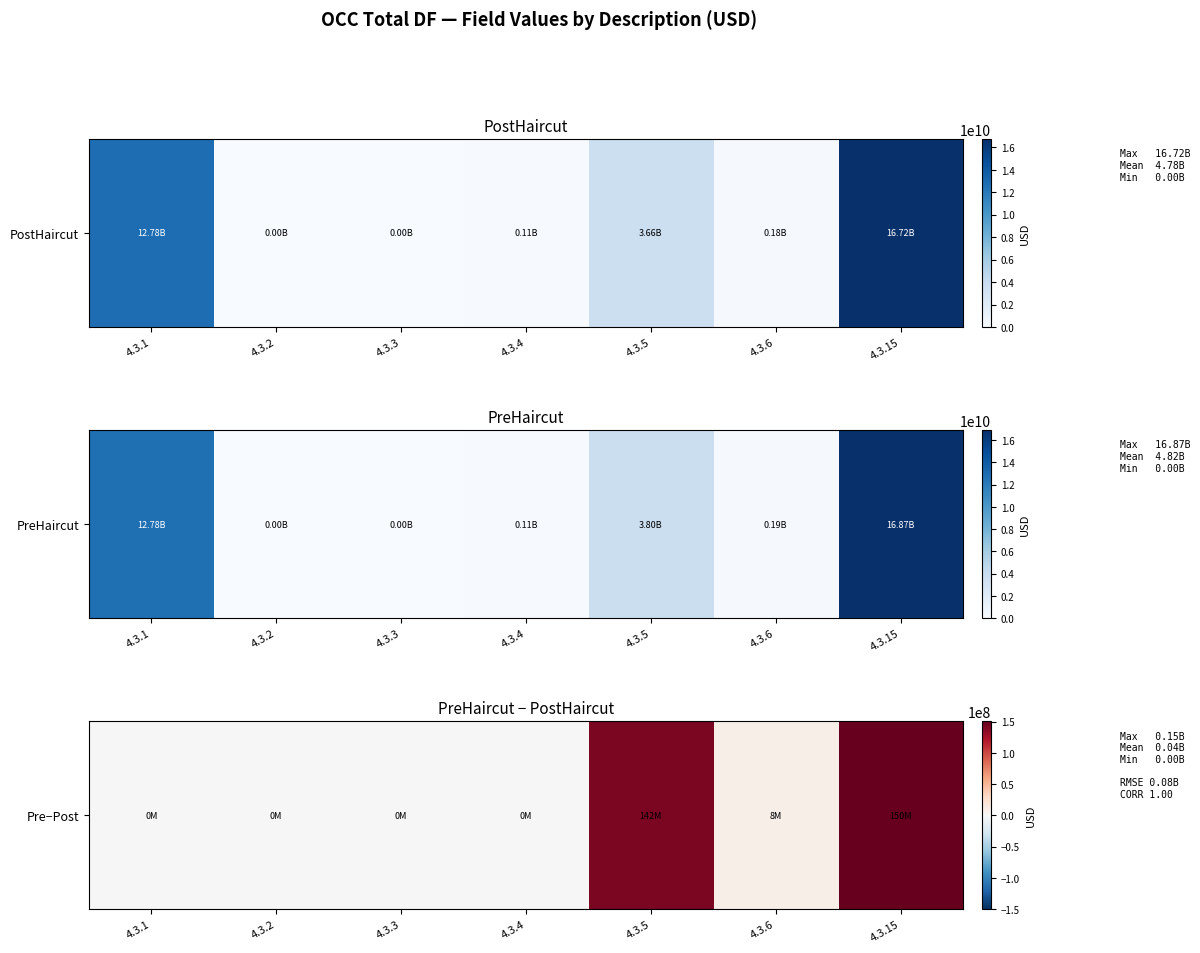

What is the sum of all values?

300553864